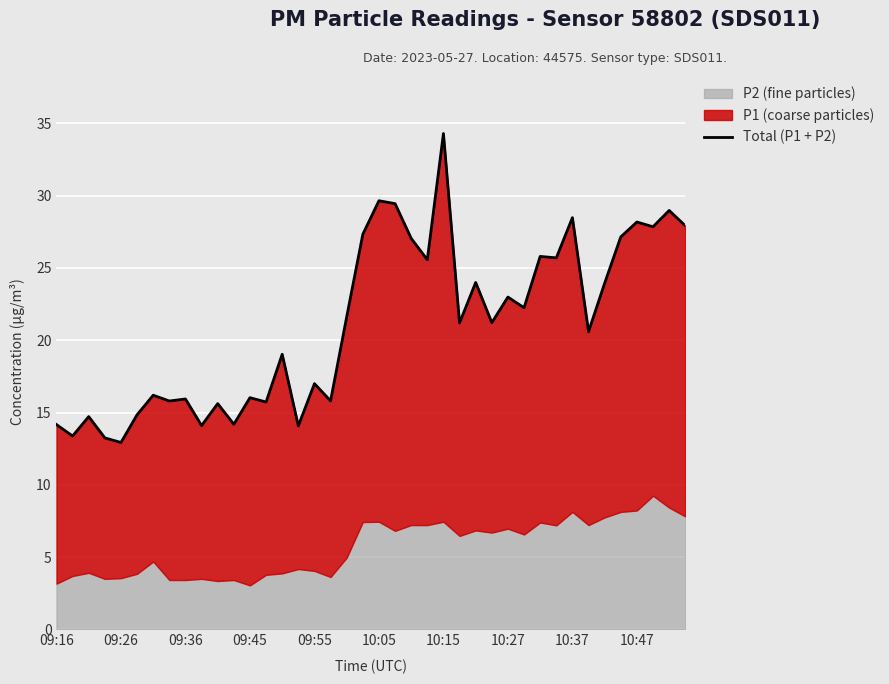

How many points are higher than both their immediate neighbors (excluding endpoints)?

15